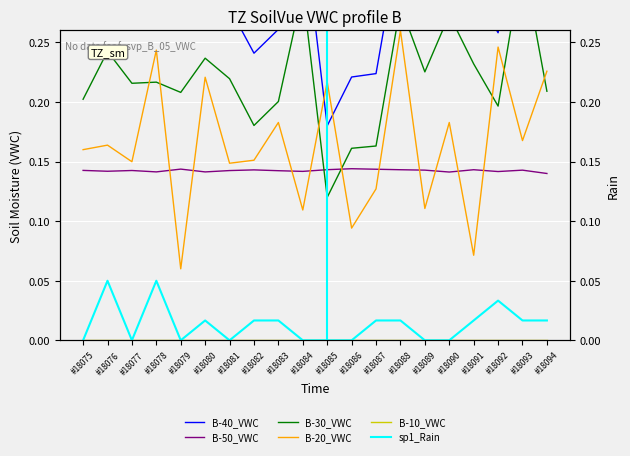

At which category is the sum across all series the highest?

#18088